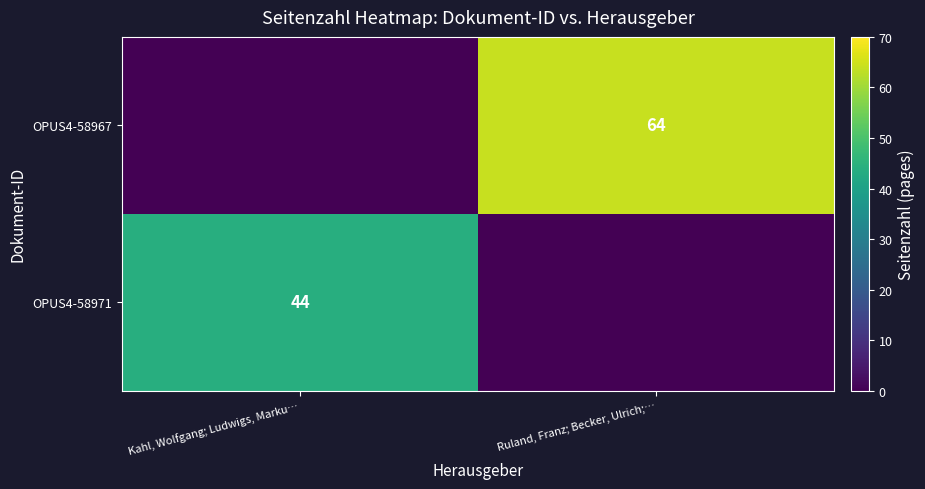

Is it true that OPUS4-58967 equals 64 at Ruland, Franz; Becker, Ulrich;…?

True